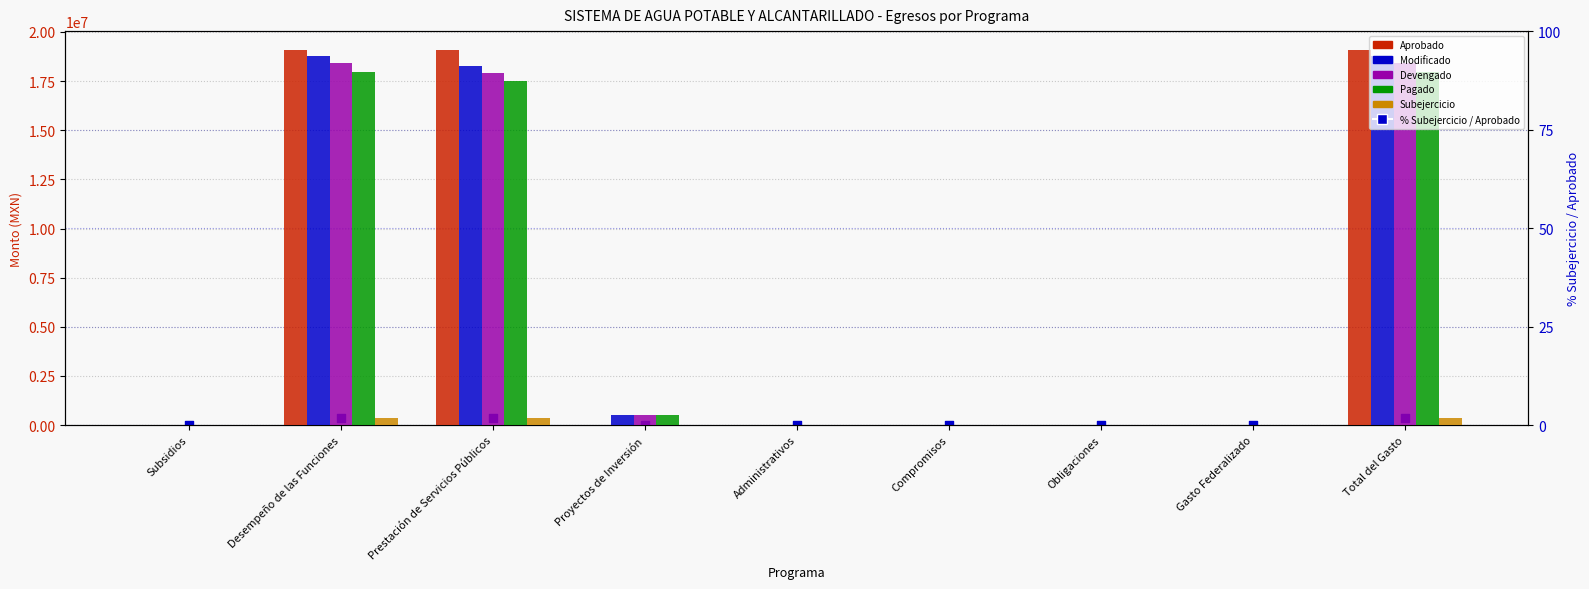

Which series has the widest spread of Y values?

Aprobado